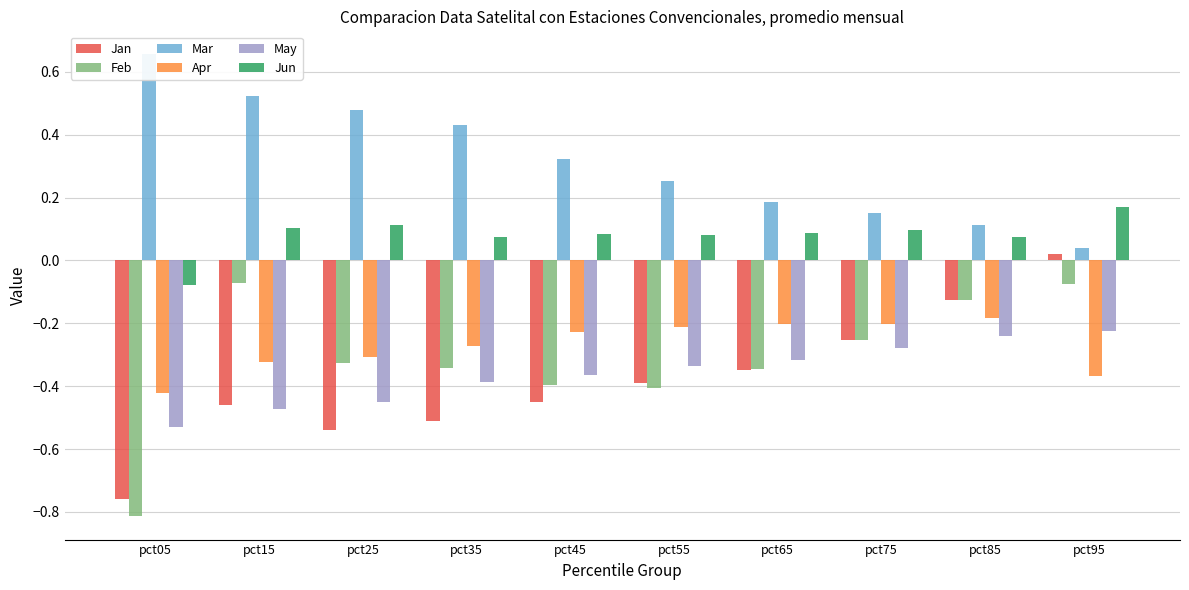

Count the number of categories in the chart.

10